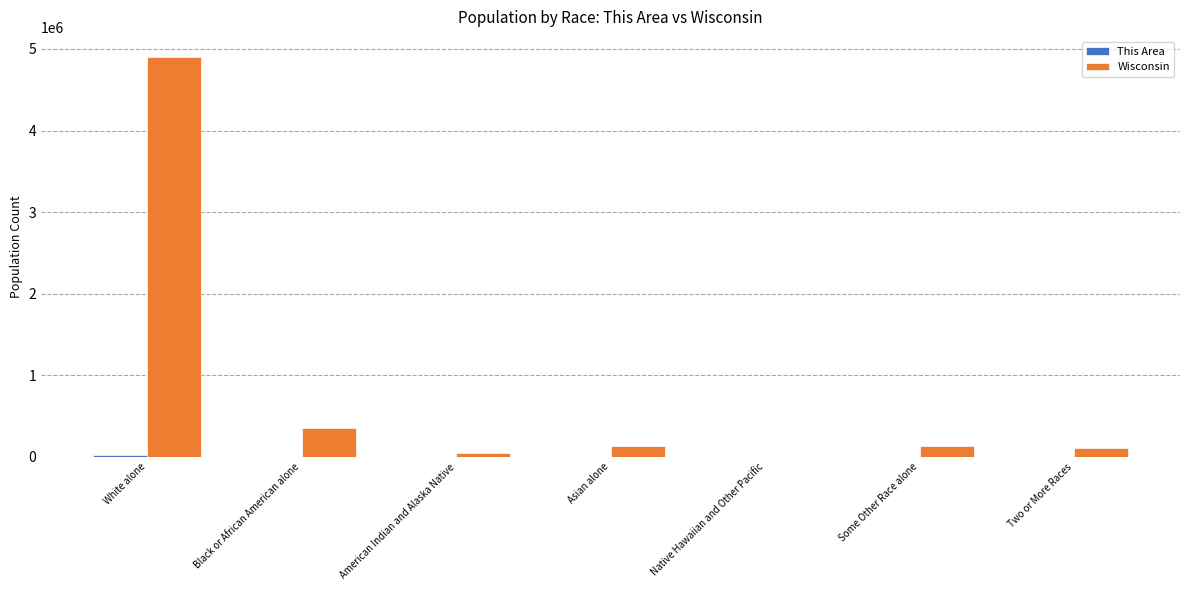

At which label is Wisconsin closest to 2451947?

Black or African American alone